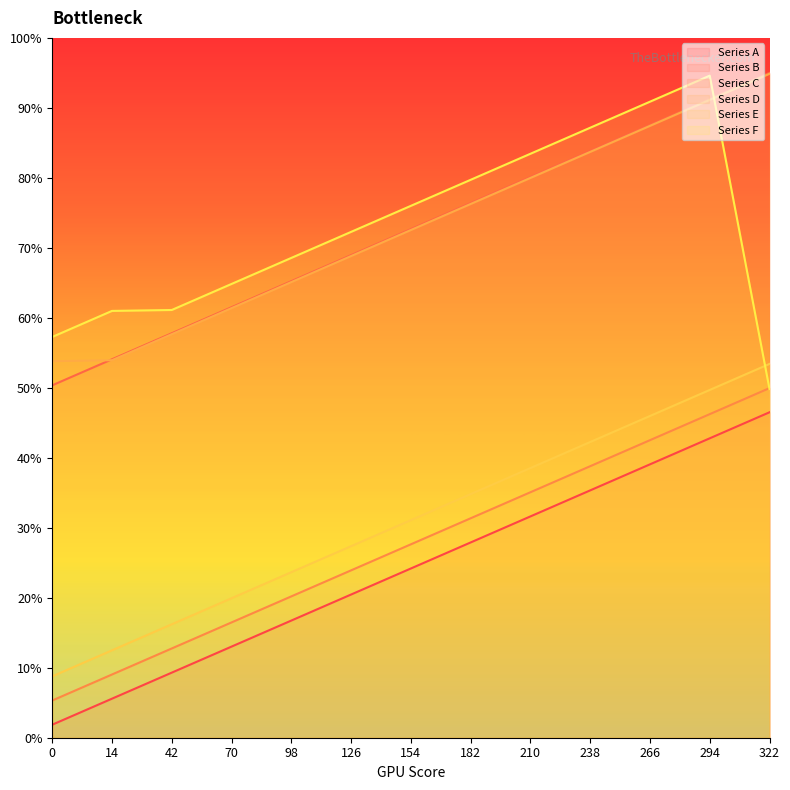

Is the value of Series A at 294 greater than the value of Series E at 42?

Yes